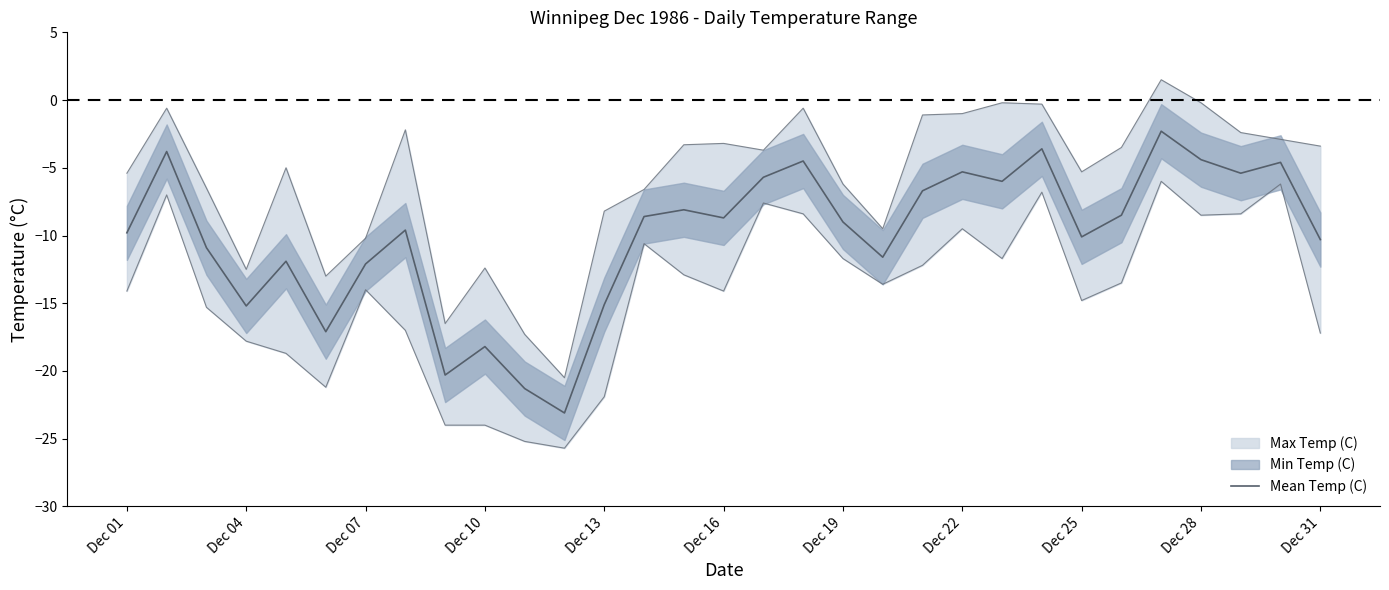

Reading right to left, transcribe all the data shown in this chart.

-10.3	-4.6	-5.4	-4.4	-2.3	-8.5	-10.1	-3.6	-6.0	-5.3	-6.7	-11.6	-9.0	-4.5	-5.7	-8.7	-8.1	-8.6	-15.1	-23.1	-21.3	-18.2	-20.3	-9.6	-12.1	-17.1	-11.9	-15.2	-10.9	-3.8	-9.8